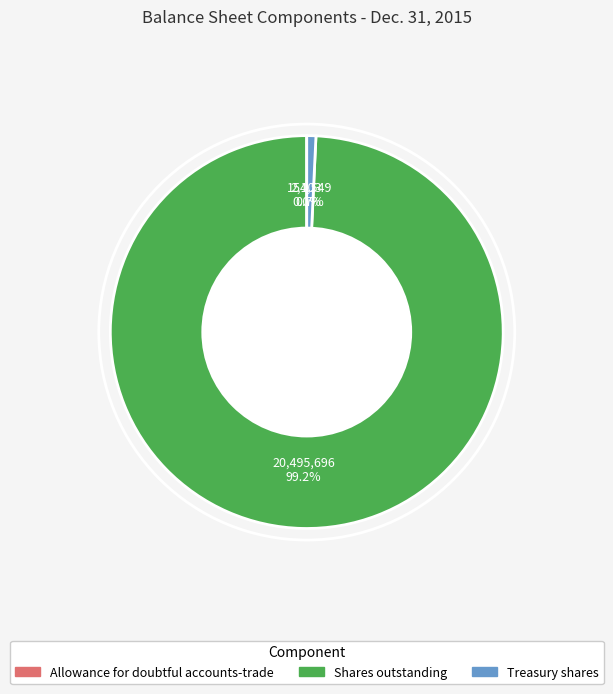

Which has a higher value, Shares outstanding or Treasury shares?

Shares outstanding